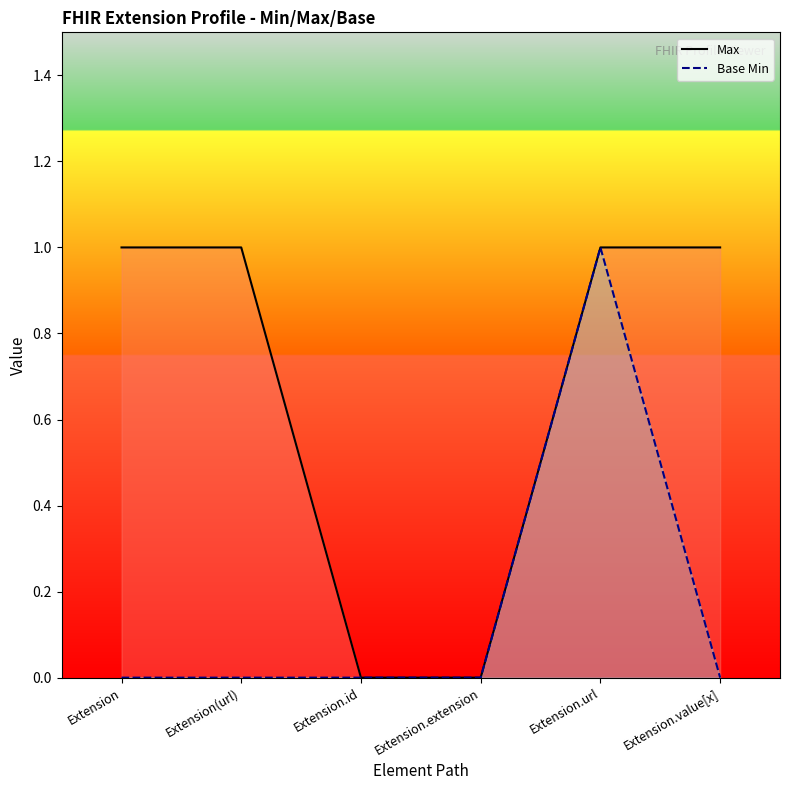

What position from the right is Extension.id?

4